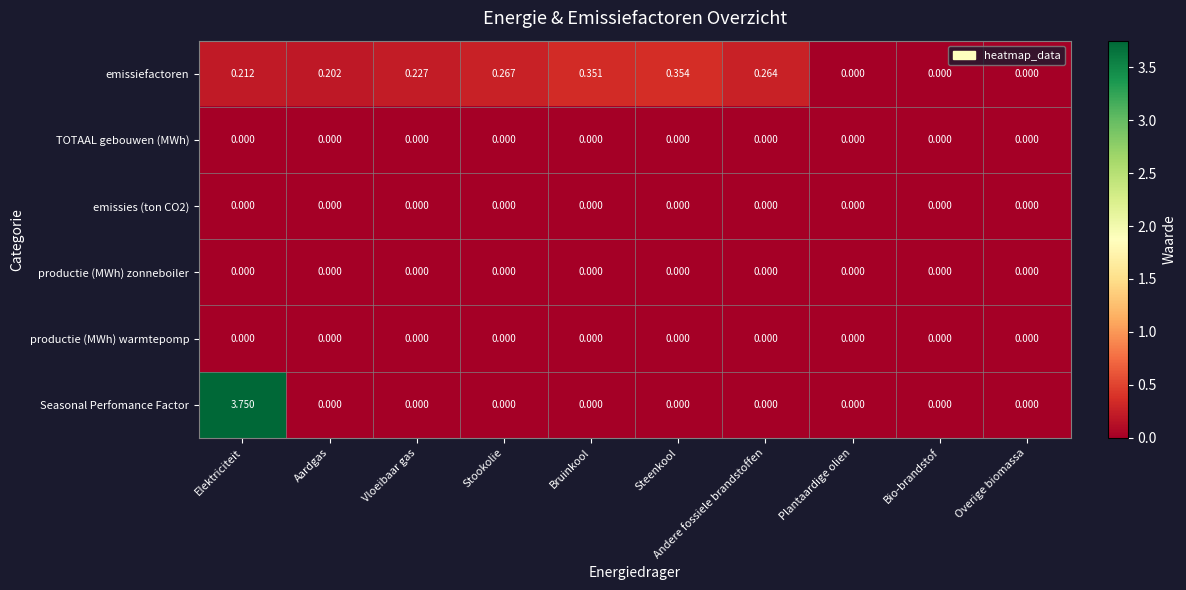

Which category has the highest value in the emissiefactoren series?

Steenkool